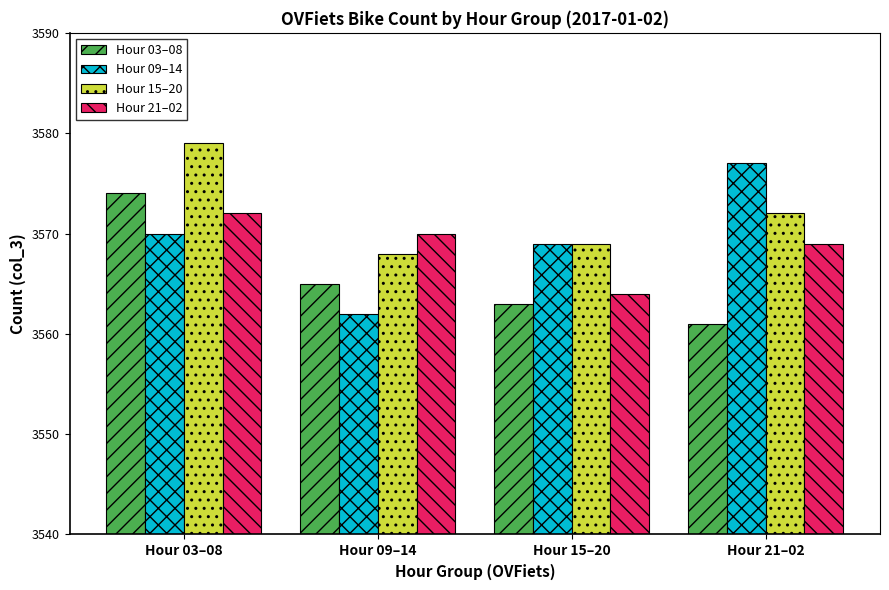

The value of Hour 09–14 at Hour 09–14 is 5565. True or false?

False